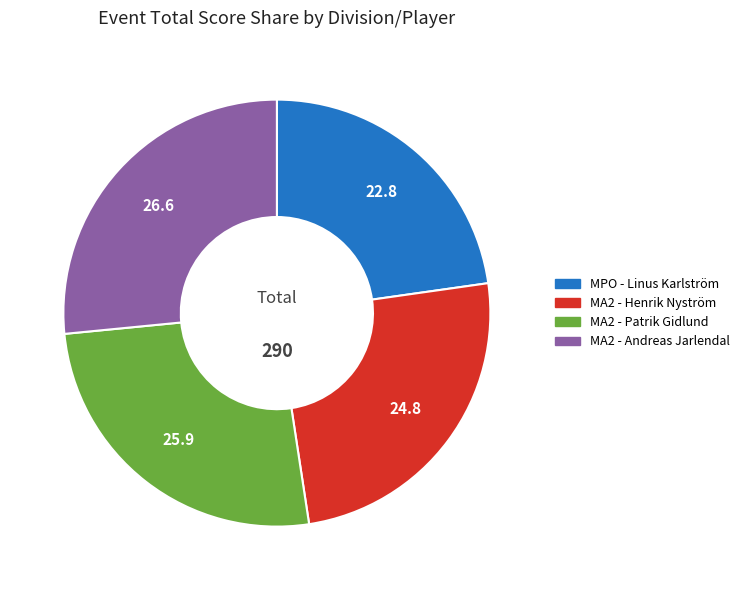

The MA2 - Andreas Jarlendal slice represents 13% of the pie. True or false?

False